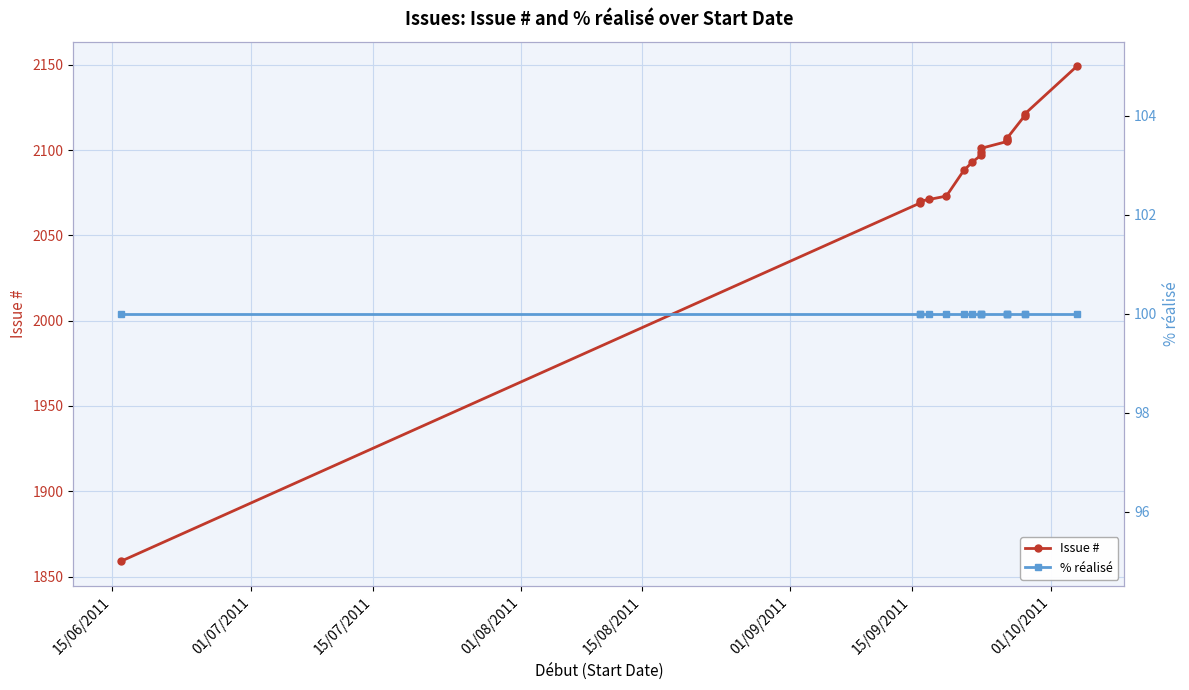

How many values in the Issue # series are below 2099?

8